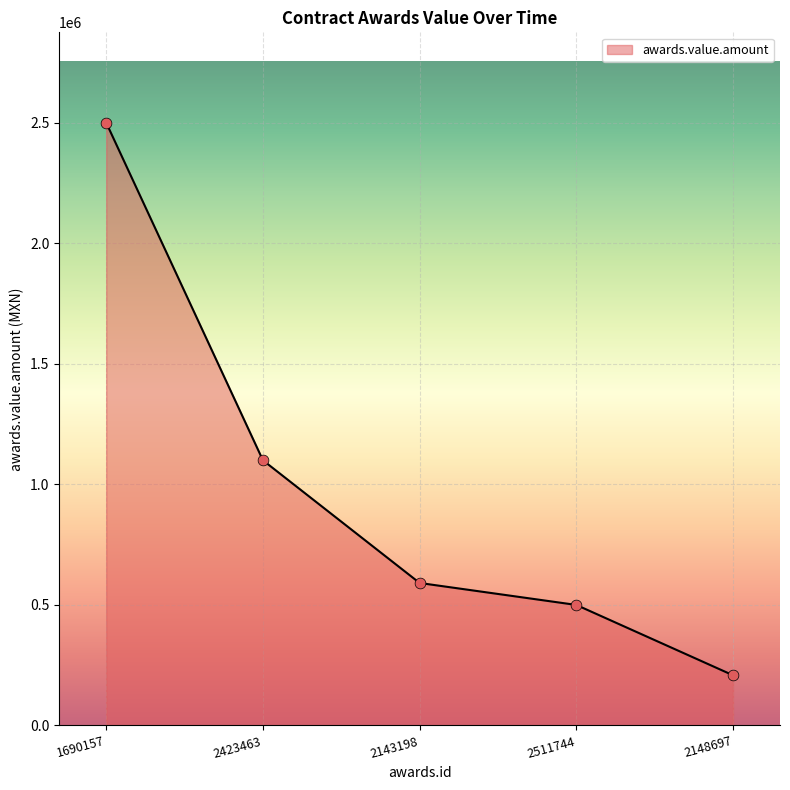

Which has a higher value, 2143198 or 2148697?

2143198